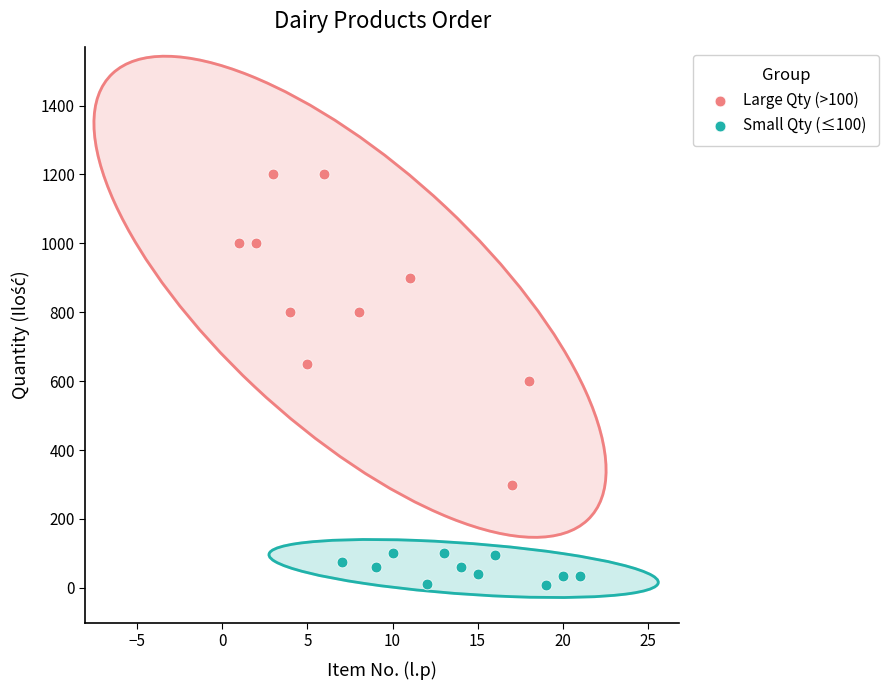

Which series reaches the maximum Y coordinate?

Large Qty (>100)